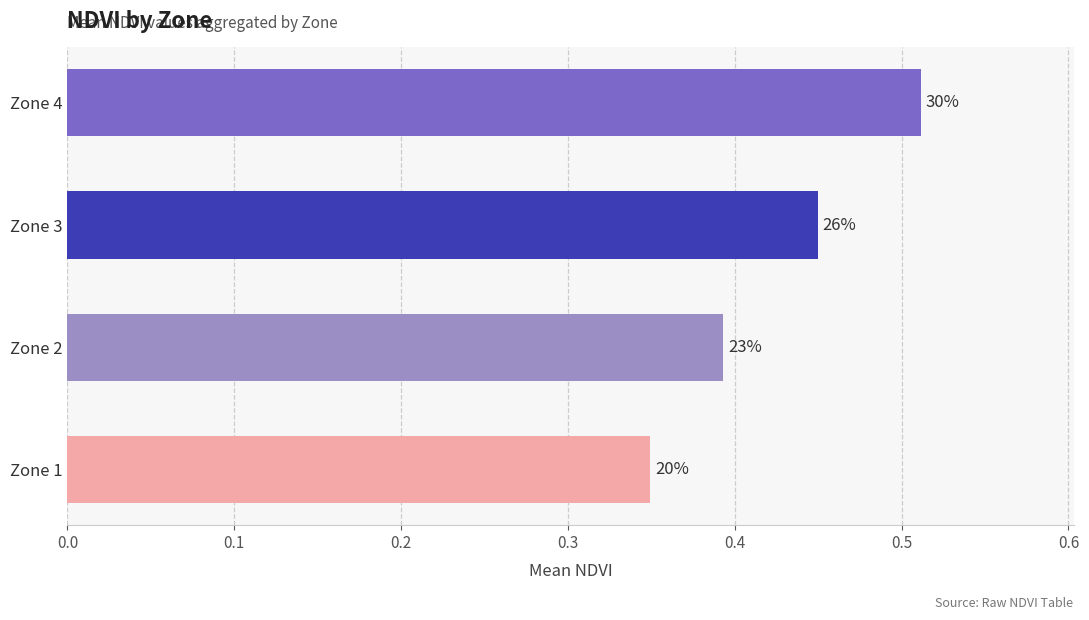

List the labels in order of value, largest first.

Zone 4, Zone 3, Zone 2, Zone 1